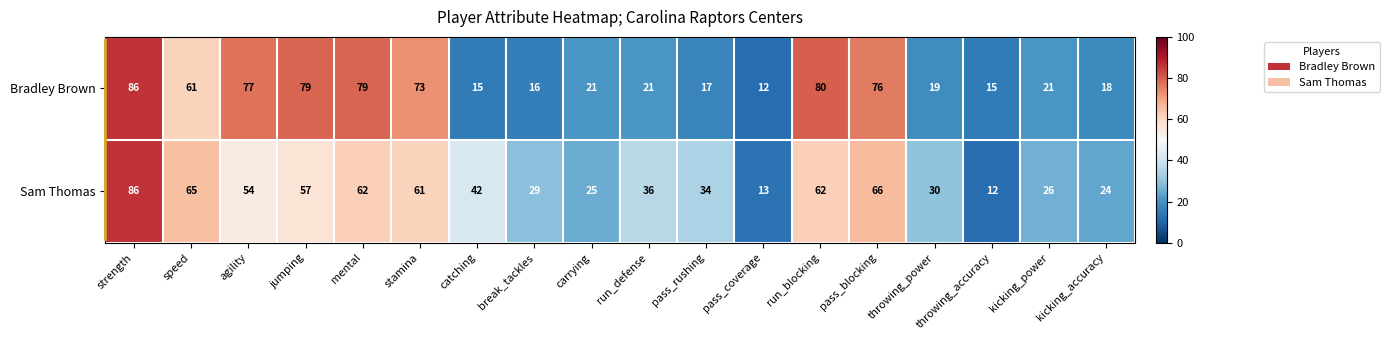

The Sam Thomas series shows 61 at run_defense. True or false?

False